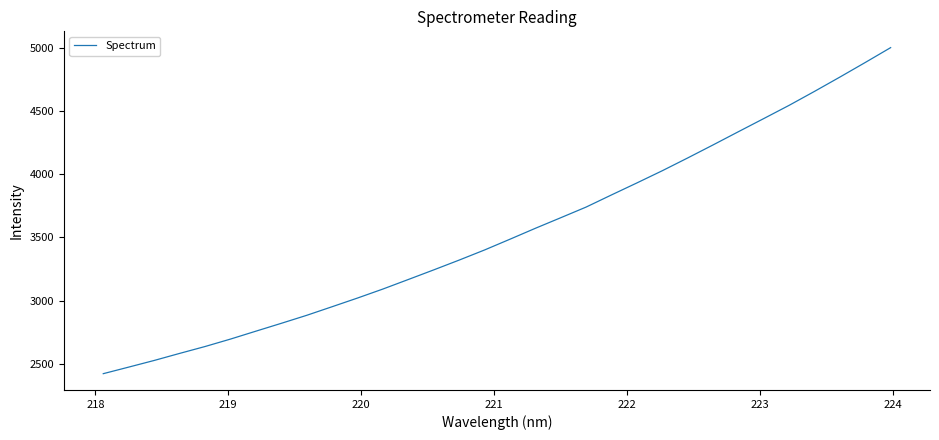

What is the difference between the maximum and minimum values?

2580.8